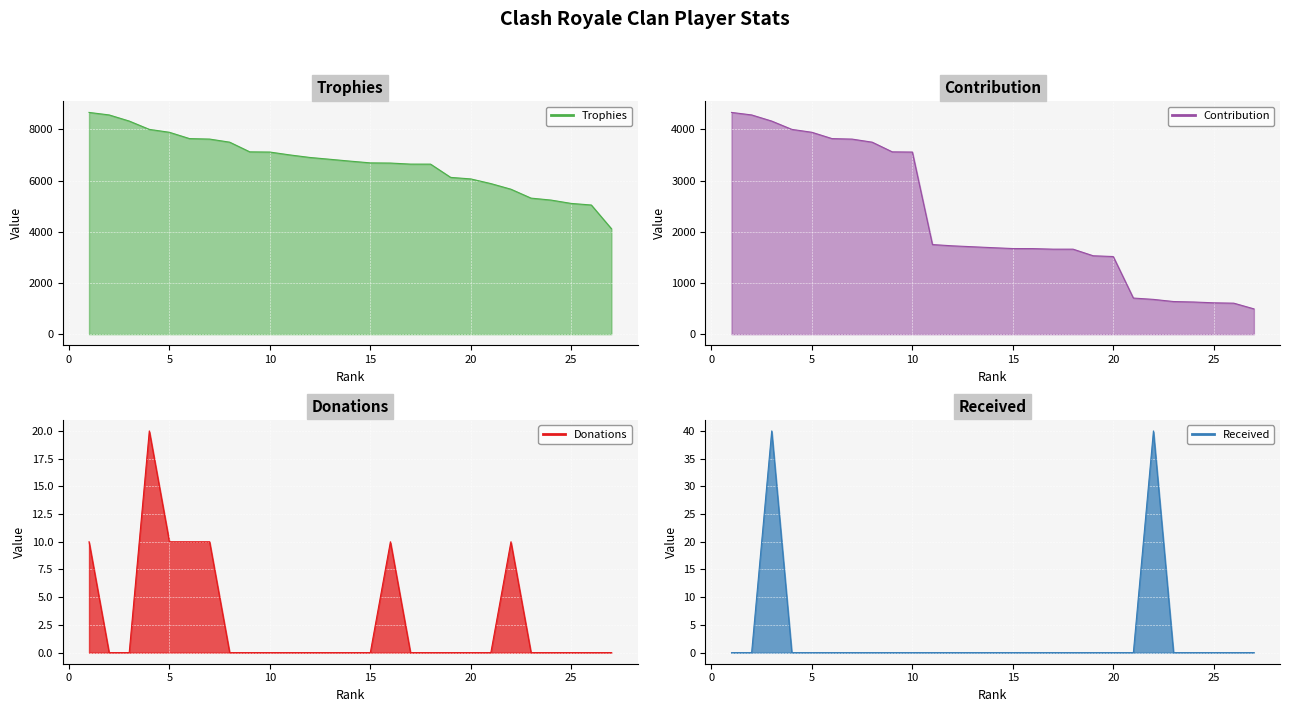

How many values in the Donations series exceed 0?

7